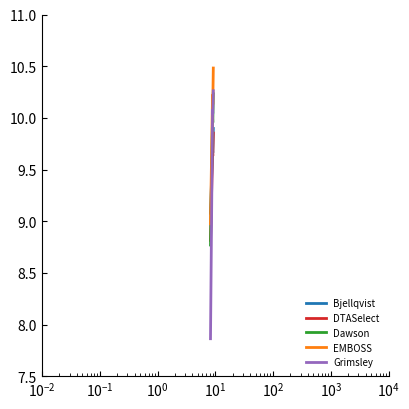

How many times do Grimsley and DTASelect cross each other?

1